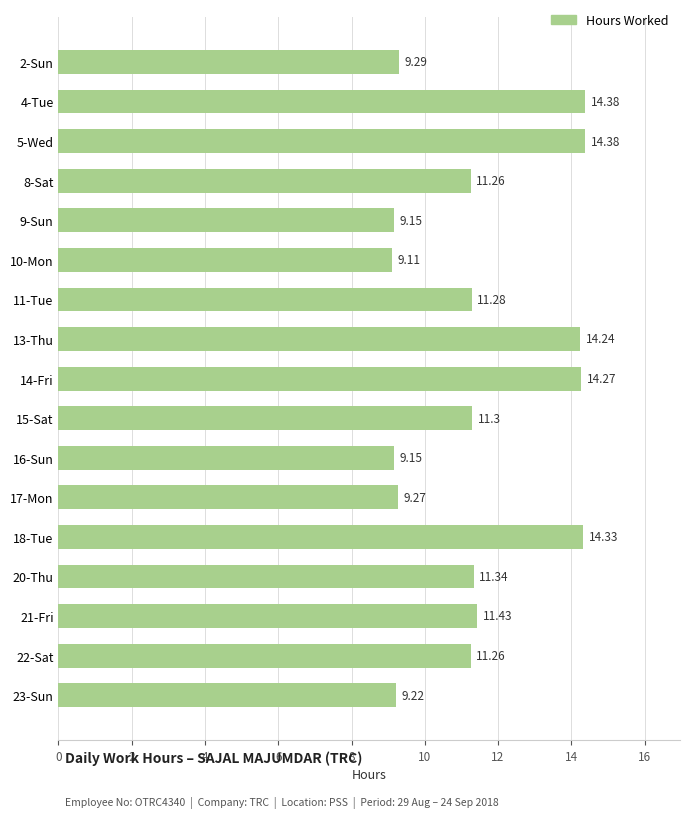

Approximately how many times larger is the value at 11-Tue compared to 5-Wed?

0.8